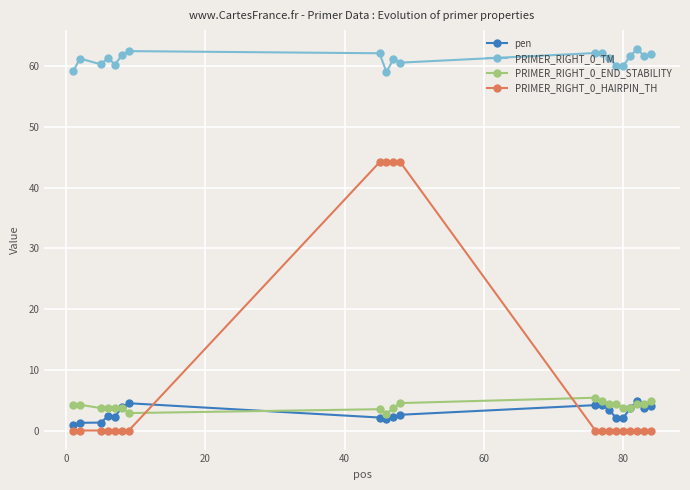

What is the maximum value shown in the chart?

62.8